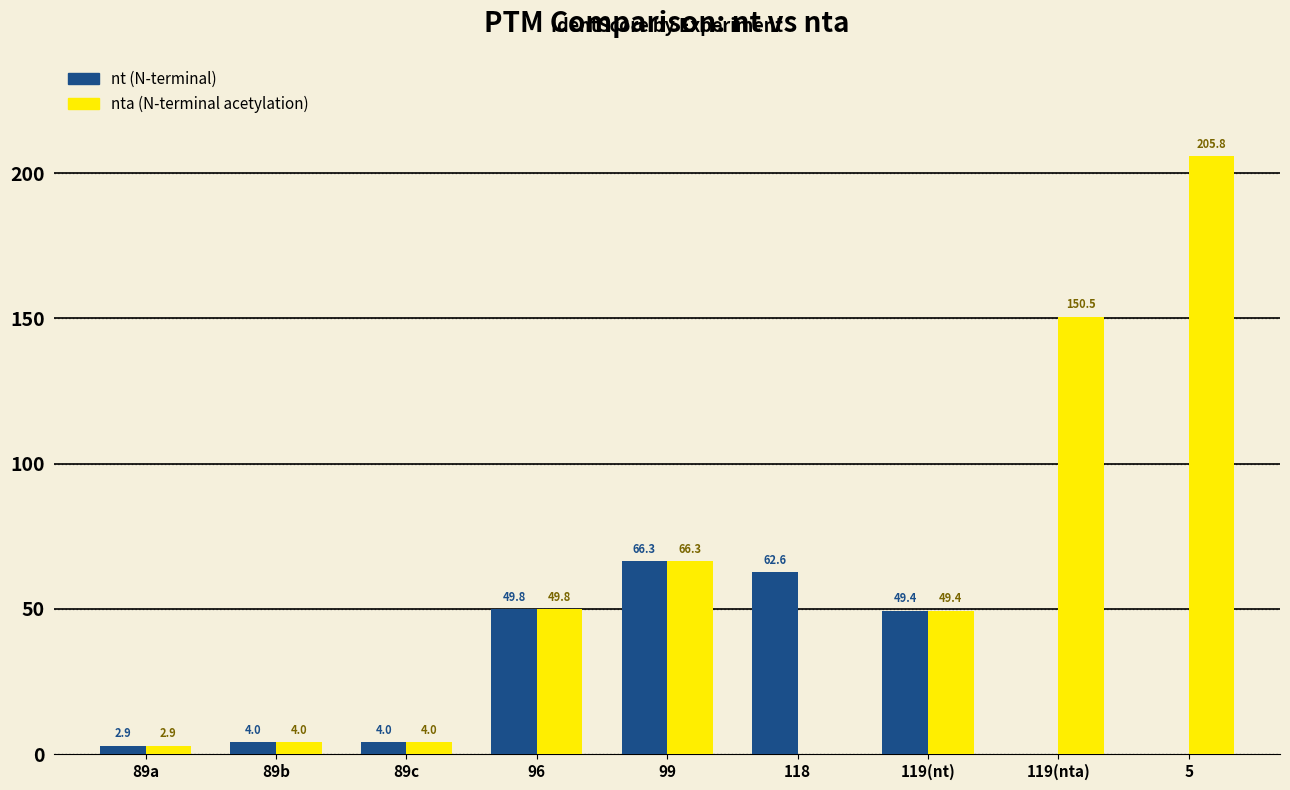

At which category does the chart reach its peak across all series?

5